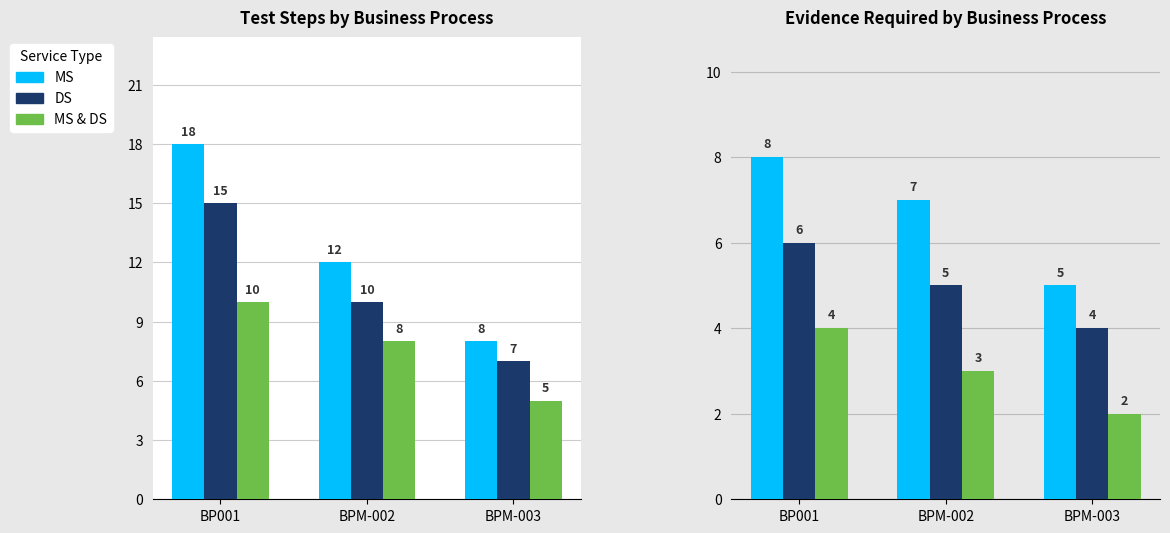

What is the label of the 3rd bar from the left?

BPM-003